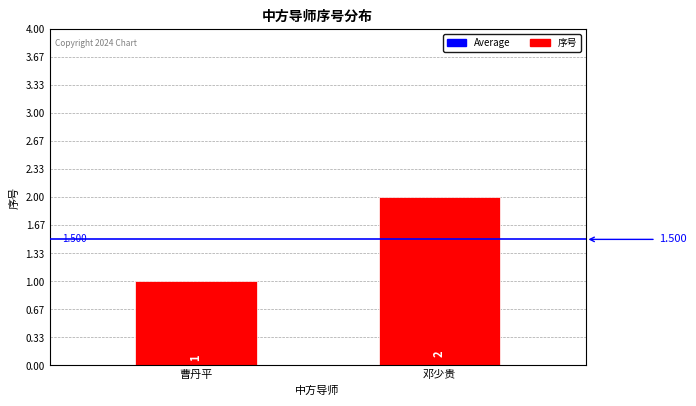

Reading right to left, extract all data points from this chart.

邓少贵=2	曹丹平=1